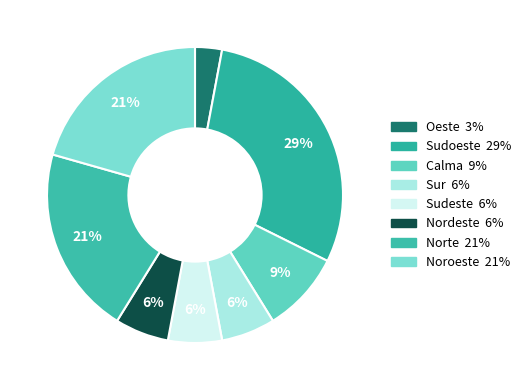

Is there a majority slice in this chart?

No